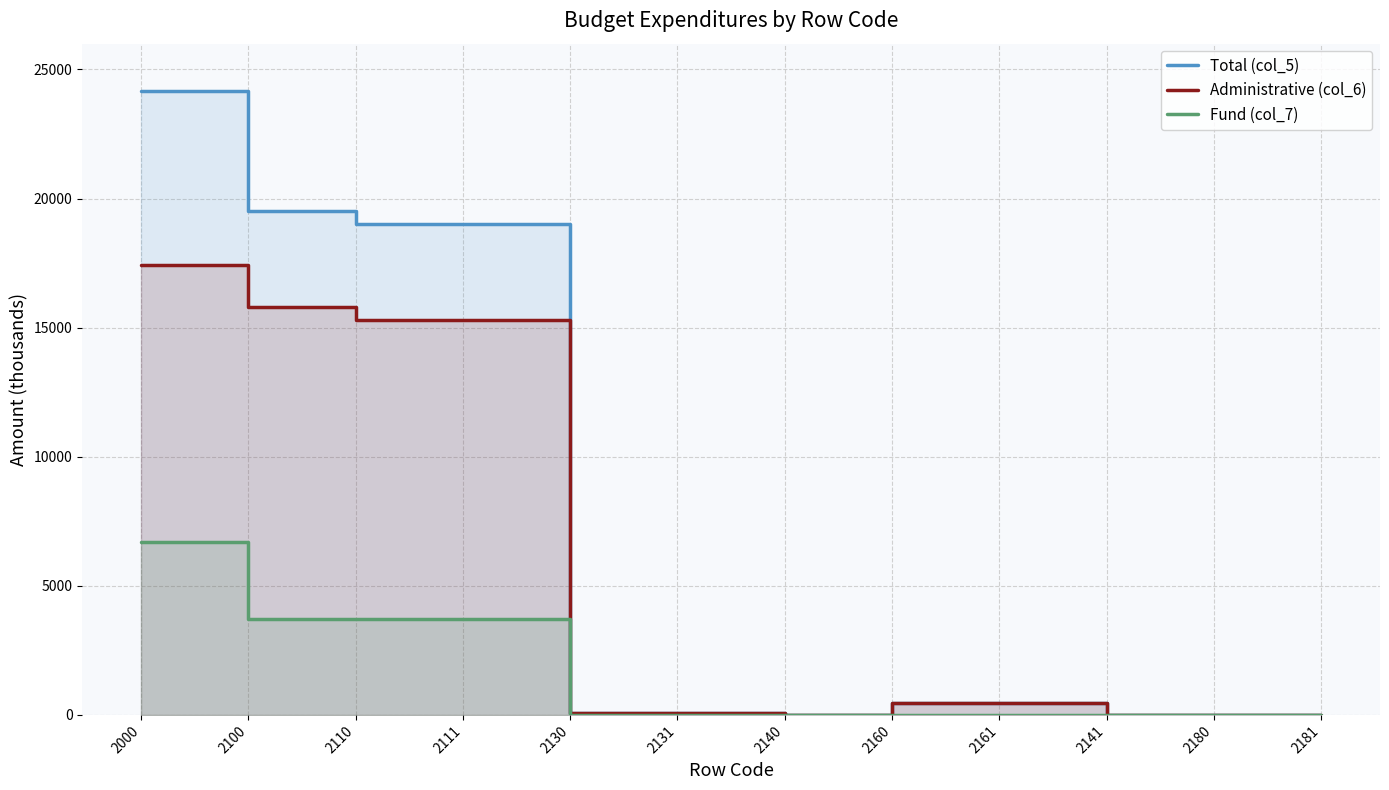

Reading left to right, list all the values displayed in this chart.

Total (col_5): 24160.7	19513.3	19020.3	19020.3	72.0	72.0	0.0	471.0	471.0	0.0	0.0	0.0
Administrative (col_6): 17445.4	15798.0	15305.0	15305.0	72.0	72.0	0.0	471.0	471.0	0.0	0.0	0.0
Fund (col_7): 6715.3	3715.3	3715.3	3715.3	0.0	0.0	0.0	0.0	0.0	0.0	0.0	0.0